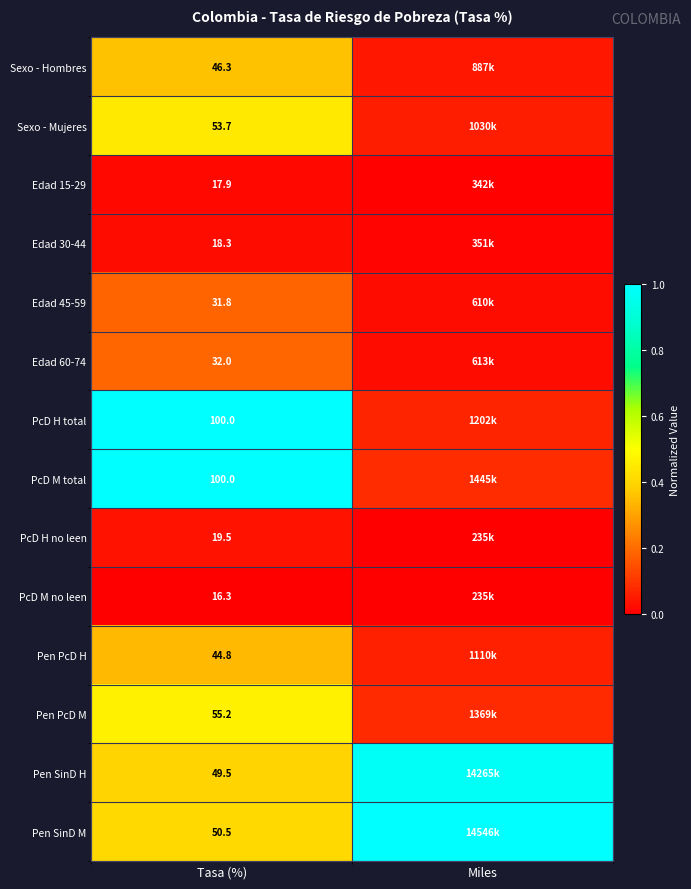

Is the value of Edad 60-74 at Tasa (%) greater than the value of Edad 15-29 at Tasa (%)?

Yes